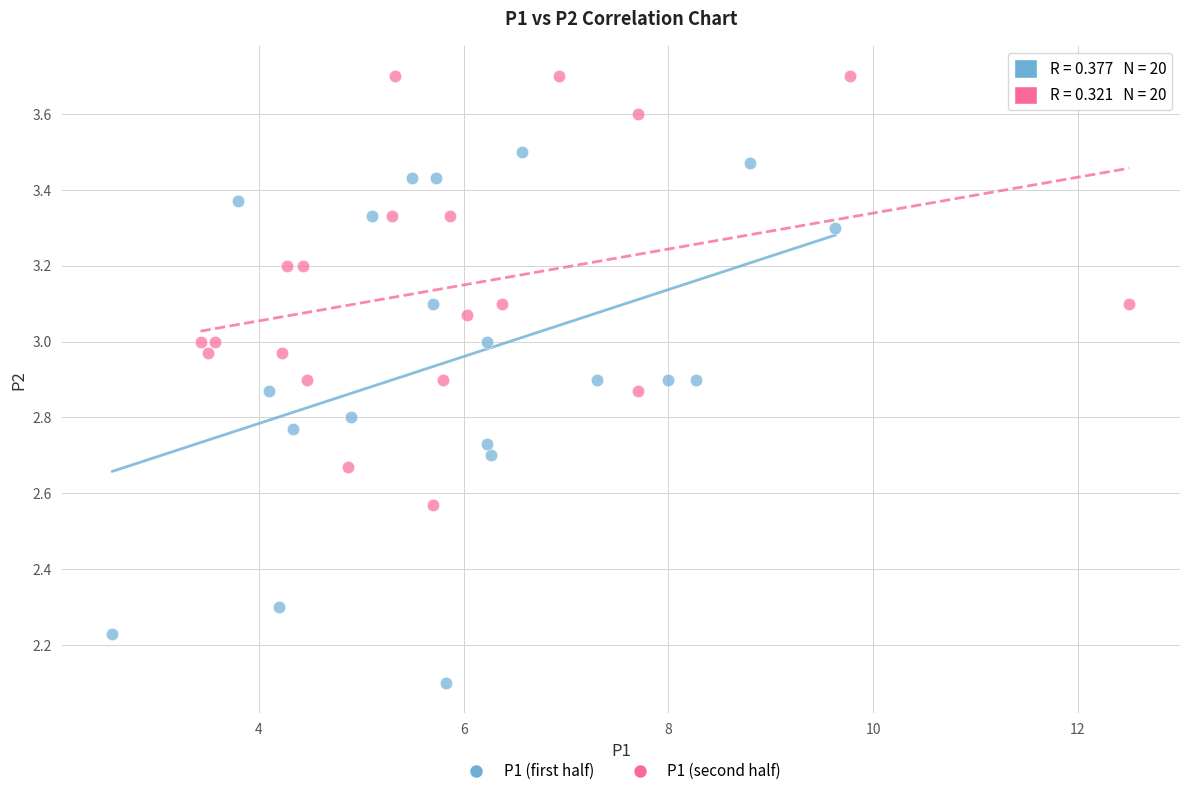

Which series reaches the minimum Y coordinate?

P1 (first half)